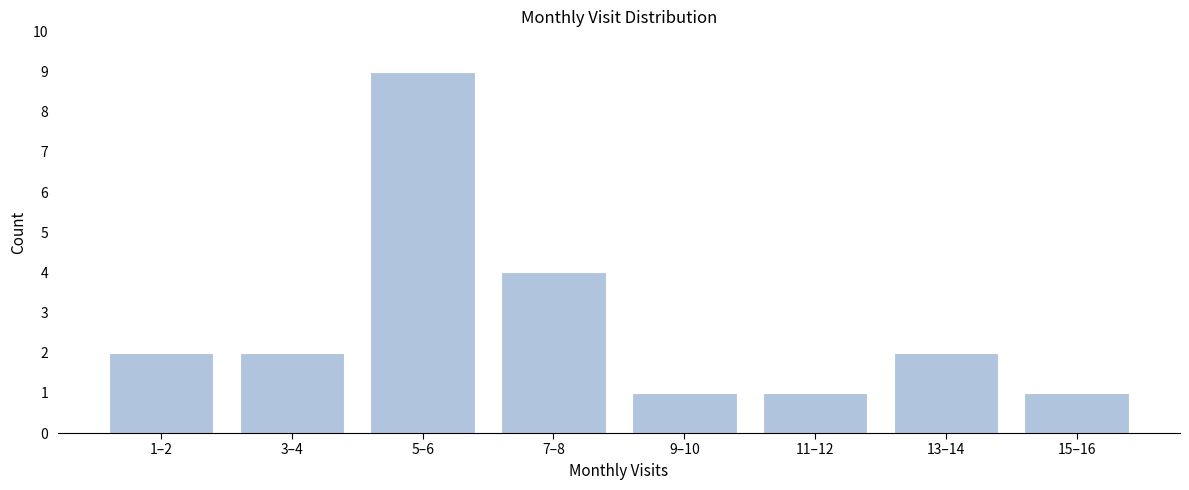

Reading left to right, what are all the values shown in this chart?

1–2=2	3–4=2	5–6=9	7–8=4	9–10=1	11–12=1	13–14=2	15–16=1